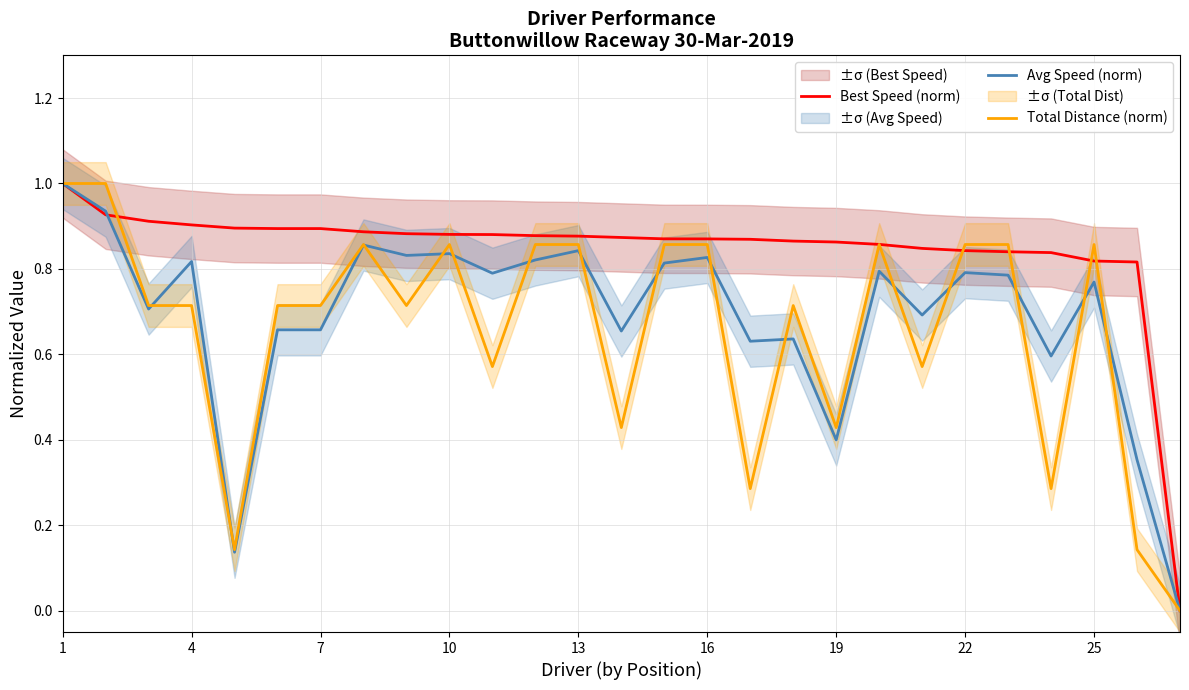

True or false: Avg Speed (norm) has a value of 0.4 at 25.

False